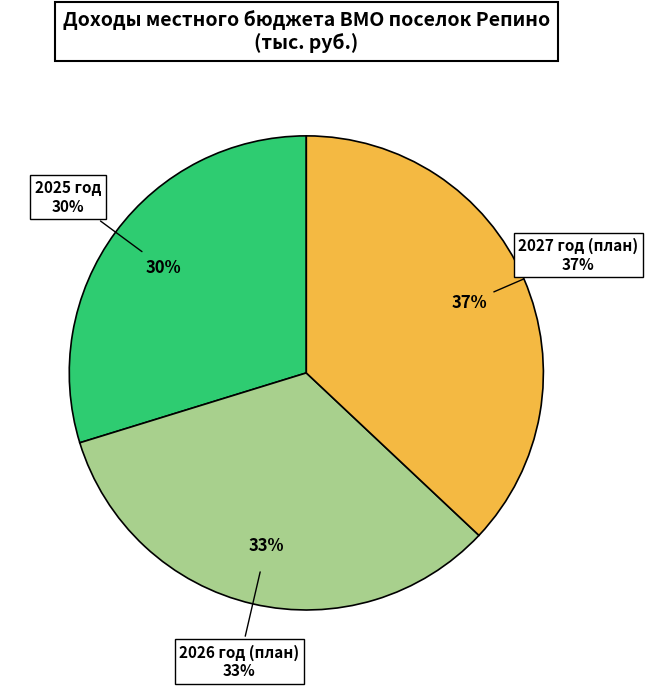

Is ДОХОДЫ ОТ ОКАЗАНИЯ ПЛАТНЫХ УСЛУГ the majority of the pie?

No